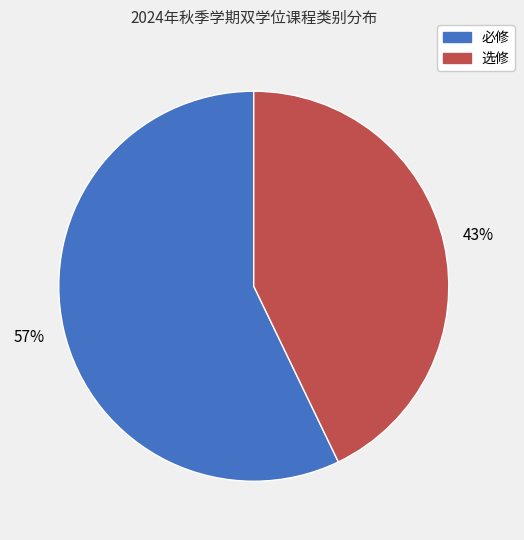

How many slices are in this pie chart?

2